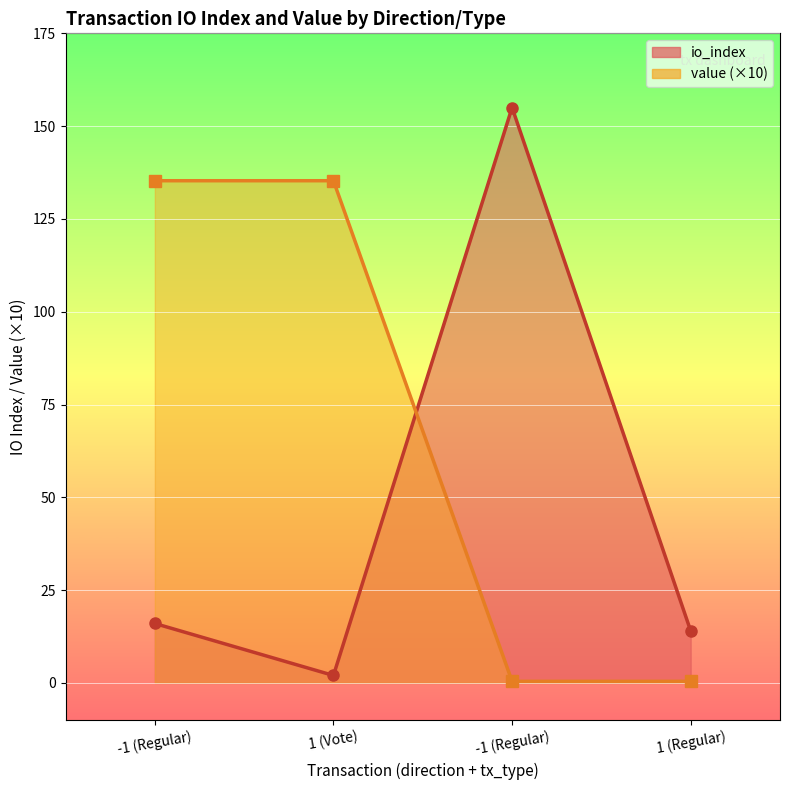

At which label does io_index reach its minimum?

1 (Vote)